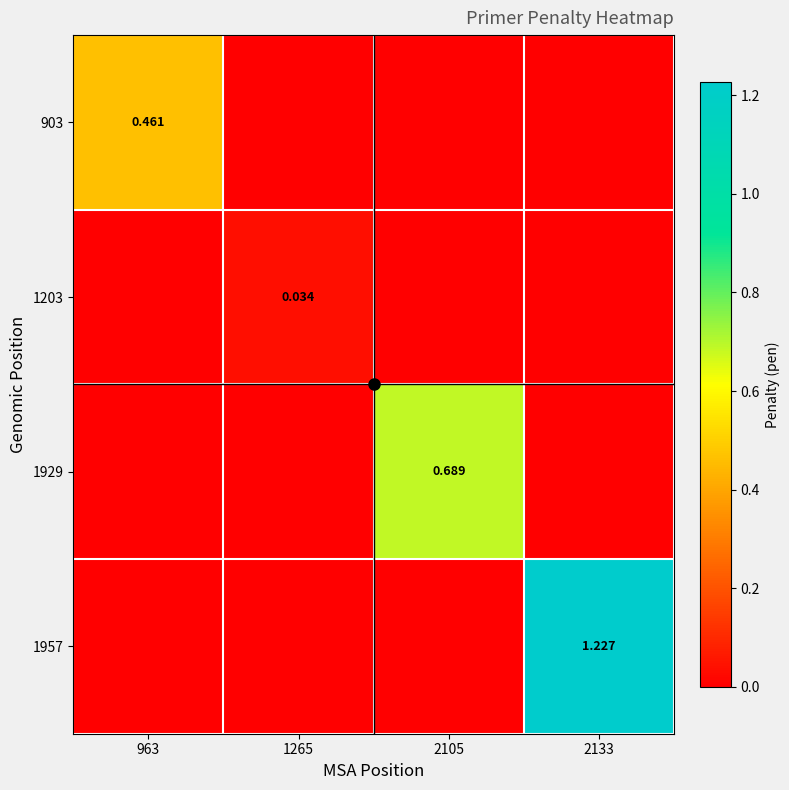

The value of 1929 at 1265 is 0.0. True or false?

True